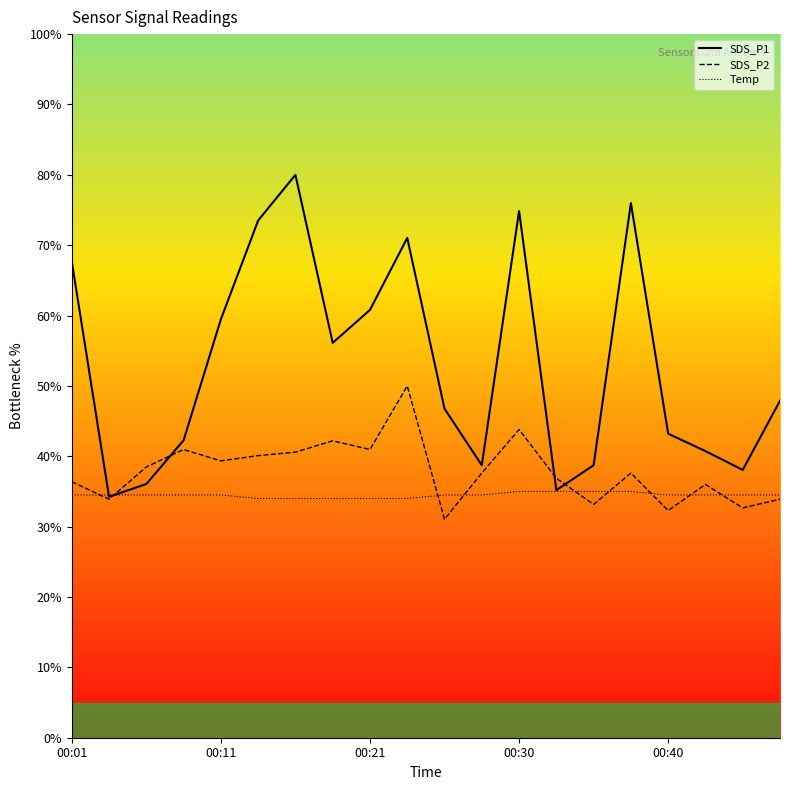

How many lines are shown in the chart?

3